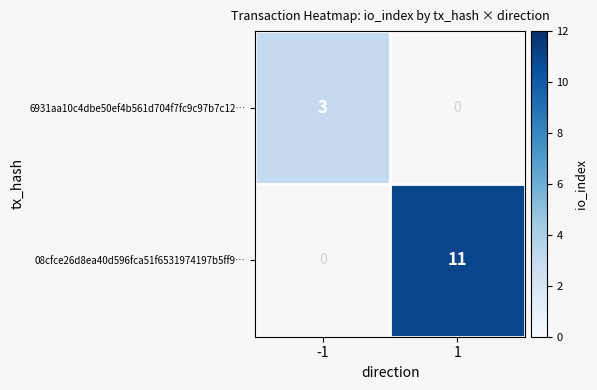

The 08cfce26d8ea40d596fca51f6531974197b5ff9… series shows 11 at 1. True or false?

True